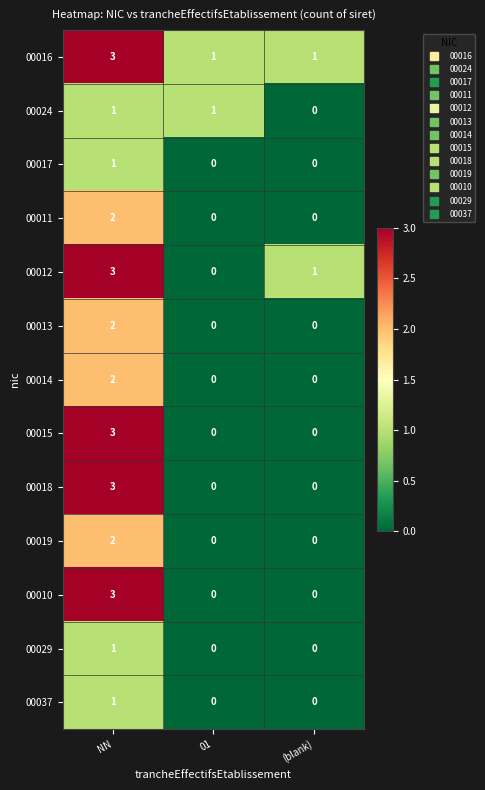

How many 00017 values are between 0 and 1?

3